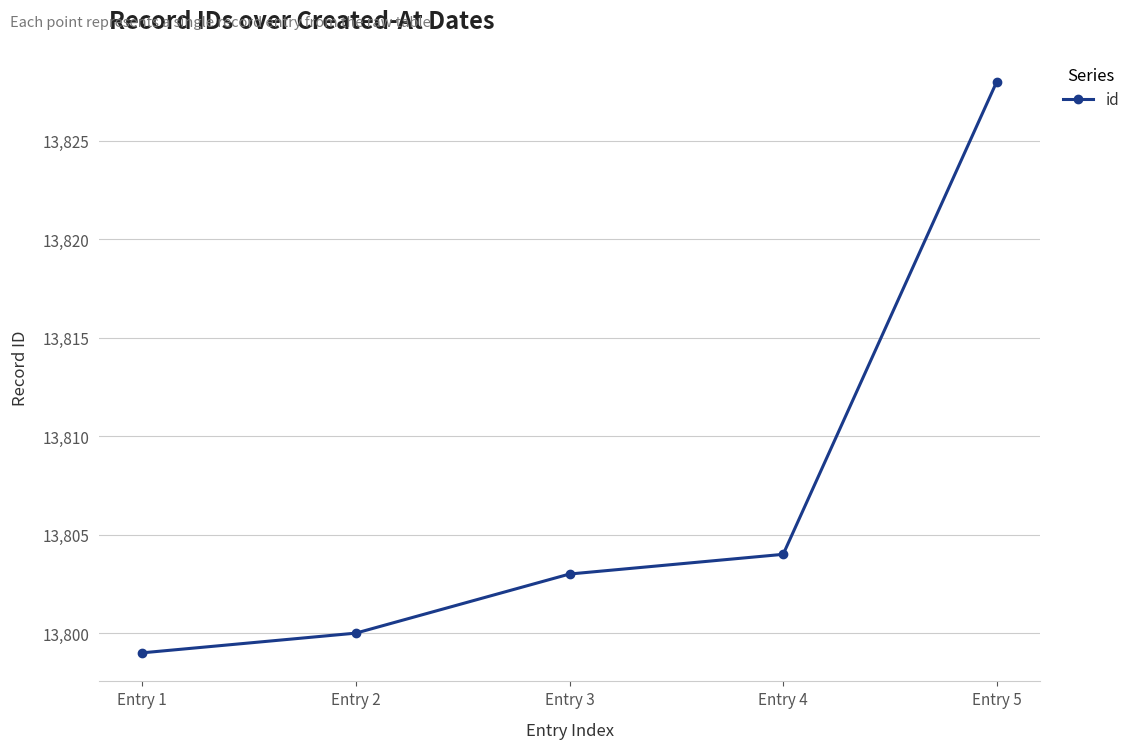

Does the chart have visible grid lines?

Yes